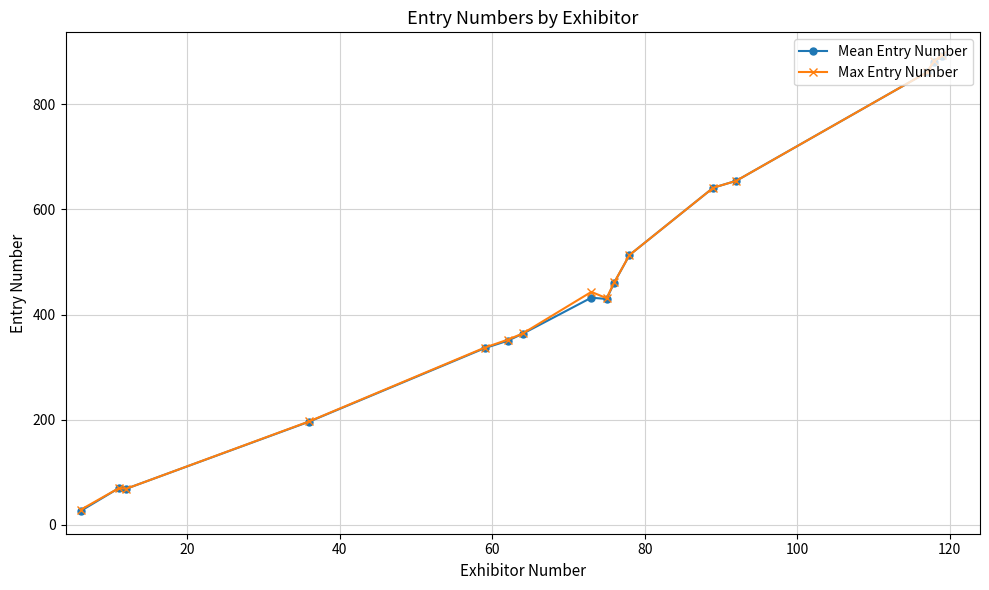

Count the number of categories in the chart.

16